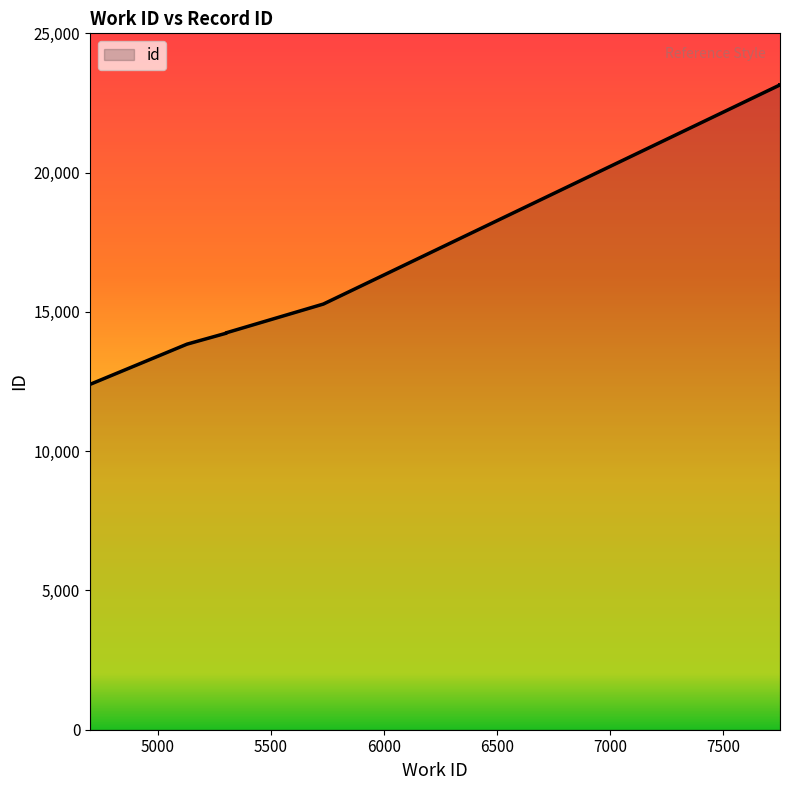

What is the maximum value shown in the chart?

23150